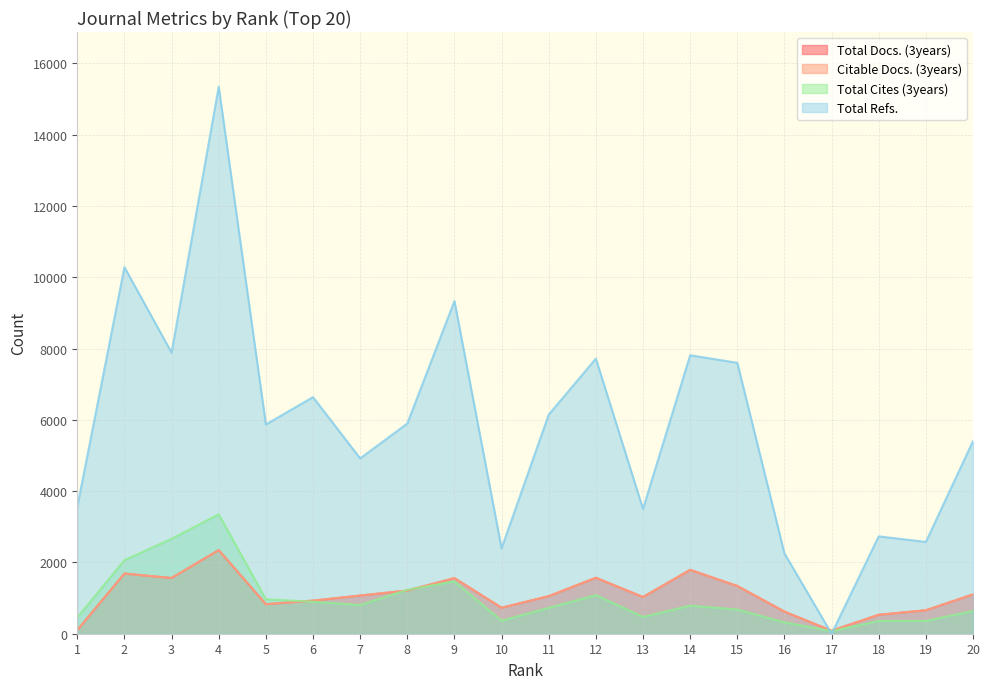

At which label does Total Cites (3years) first exceed 788?

2